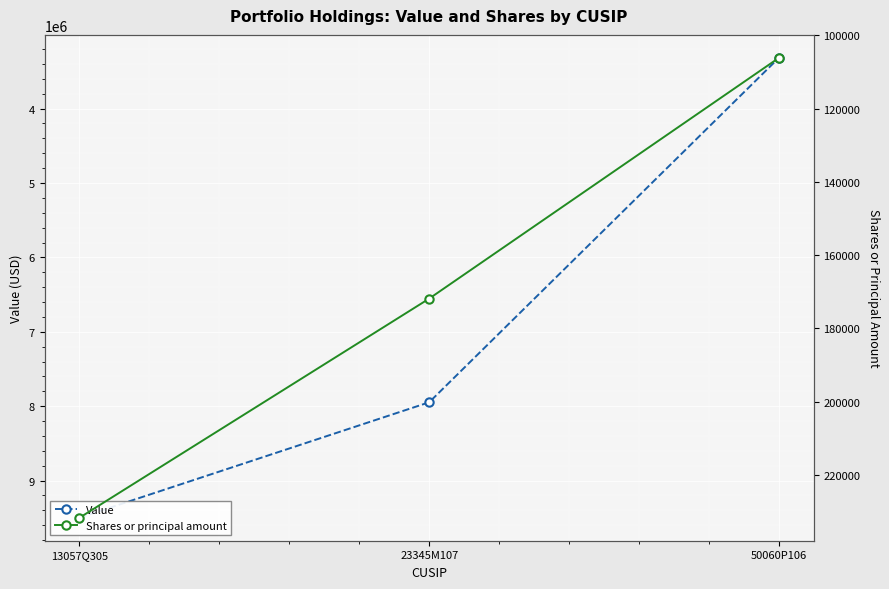

Reading left to right, what are all the values shown in this chart?

Value: 9500000	7948000	3318000
Shares or principal amount: 231700	171875	106150